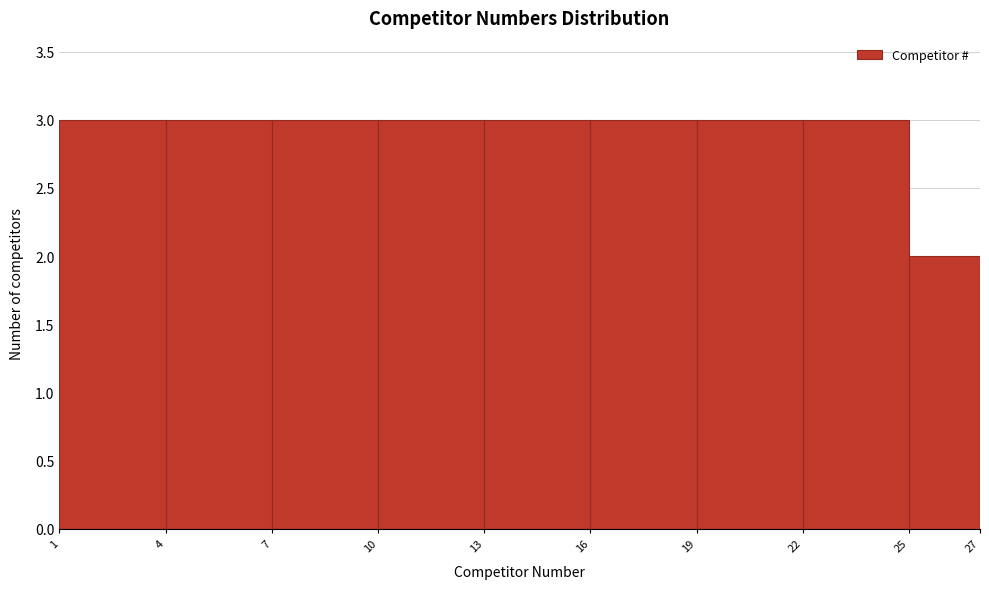

Reading left to right, transcribe this chart: for each bar, give the range it covers on the x-axis and its height. The values are not printed on the chart, so give them approximately, as read against the axis.

1 to 4: 3
4 to 7: 3
7 to 10: 3
10 to 13: 3
13 to 16: 3
16 to 19: 3
19 to 22: 3
22 to 25: 3
25 to 27: 2